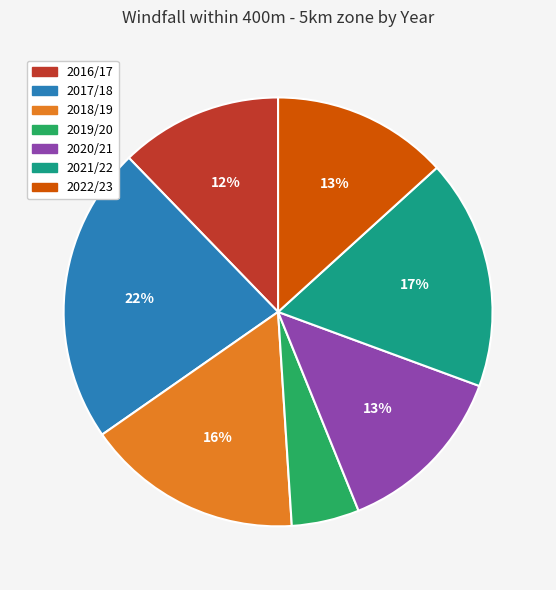

Combined, do 2020/21 and 2016/17 account for over 50%?

No